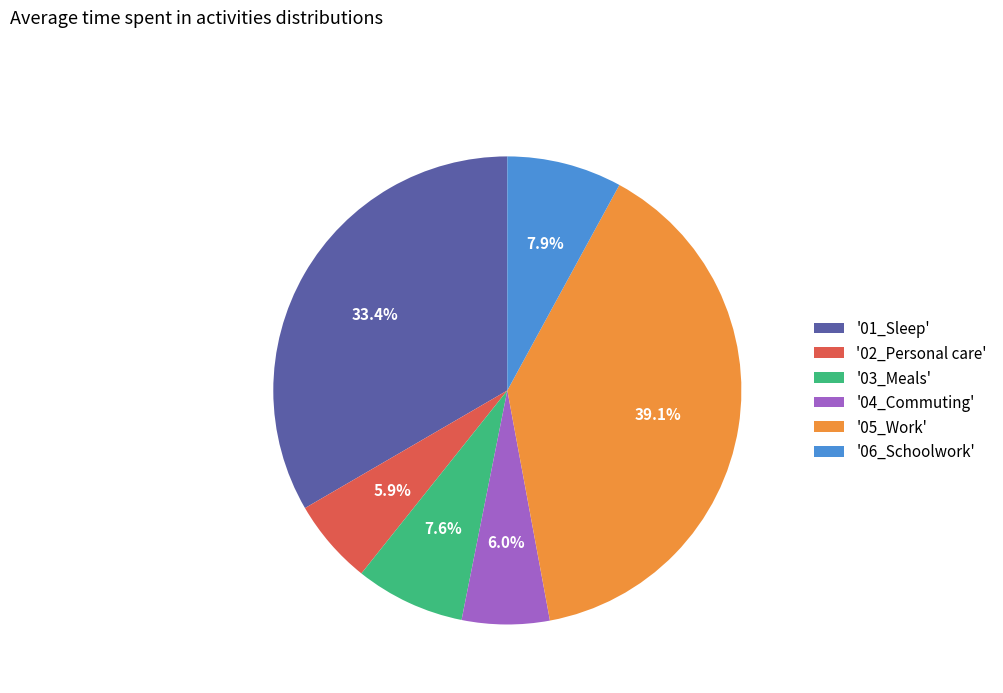

Does '03_Meals' represent more than half of the total?

No